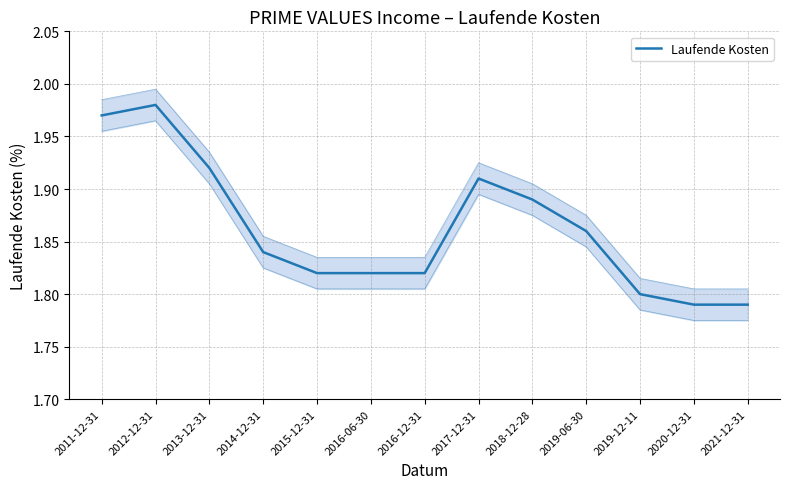

What position from the left is 2012-12-31?

2